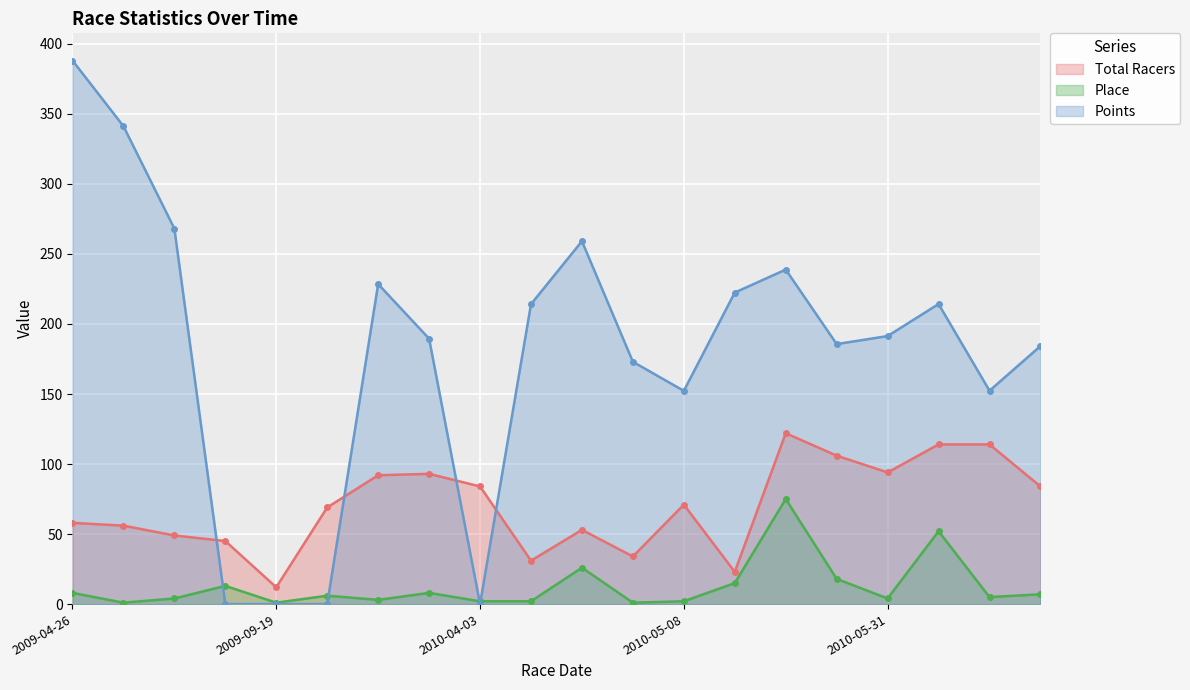

How many lines are shown in the chart?

3